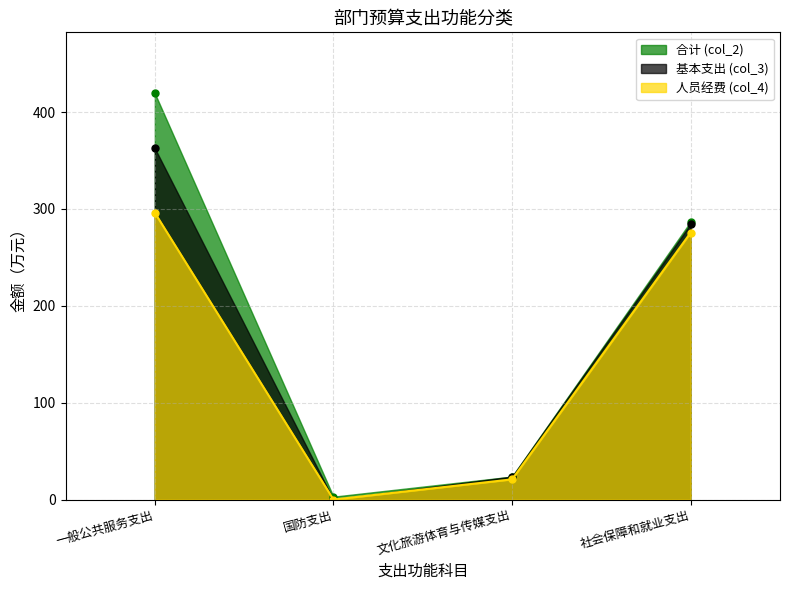

What is the sum of all col_3 values?

671.1